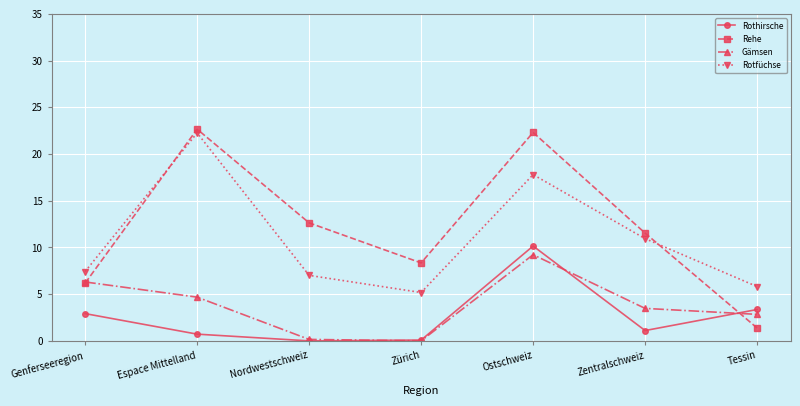

Is this an area chart (filled region under the line)?

No